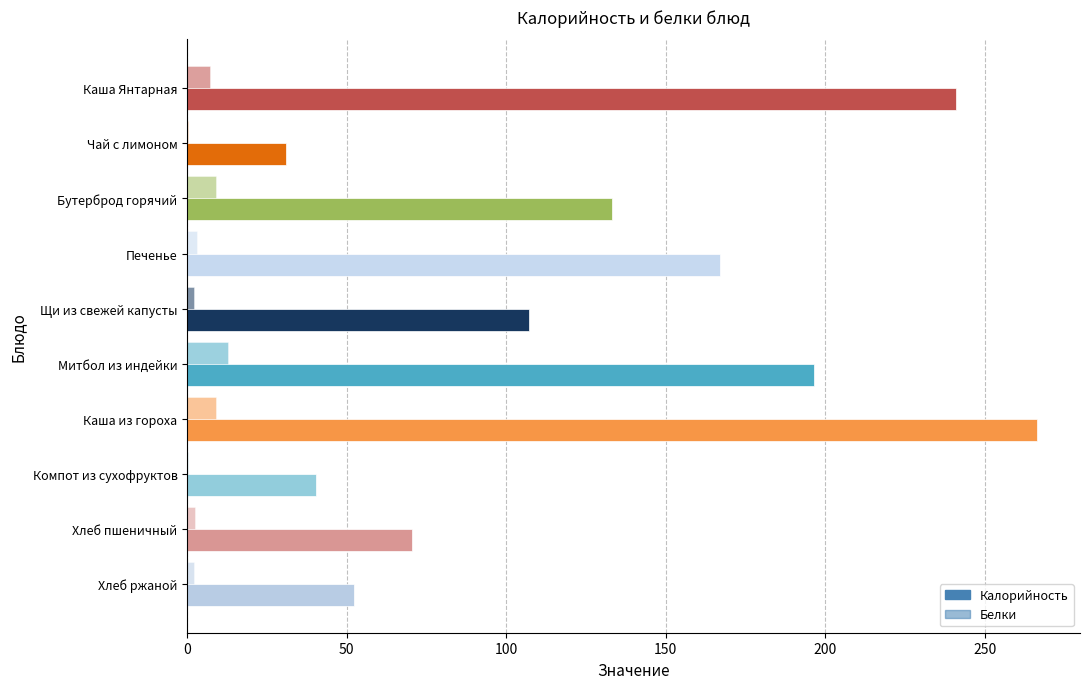

What is the smallest value displayed?

0.1